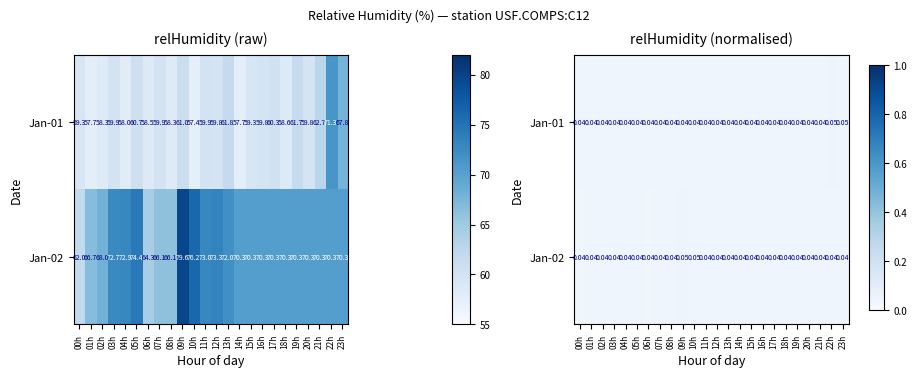

What is the sum of the Jan-01 values at 10h and 23h?

0.1